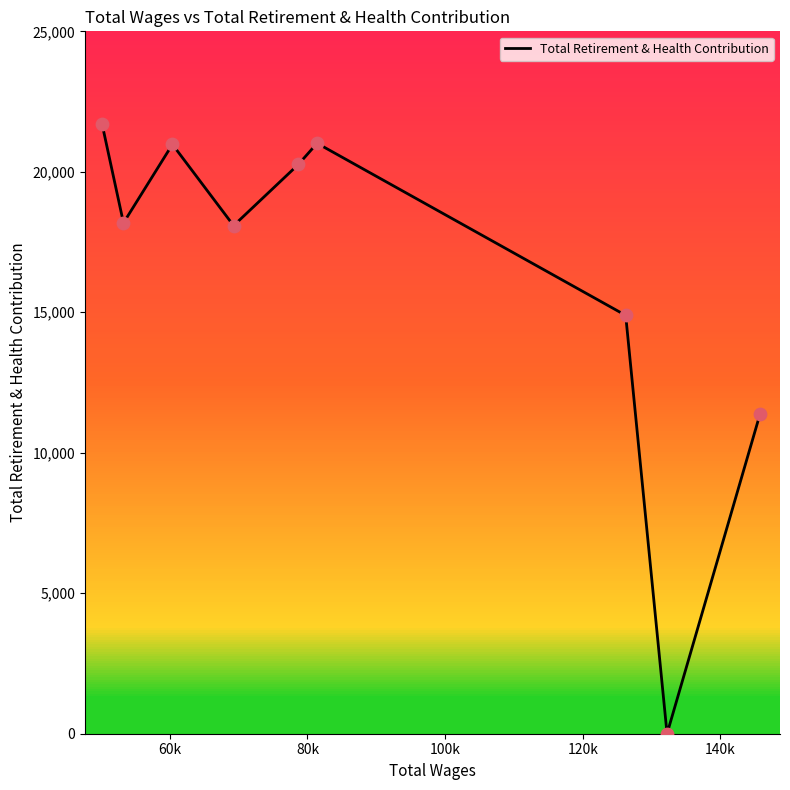

What is the maximum value shown in the chart?

21686